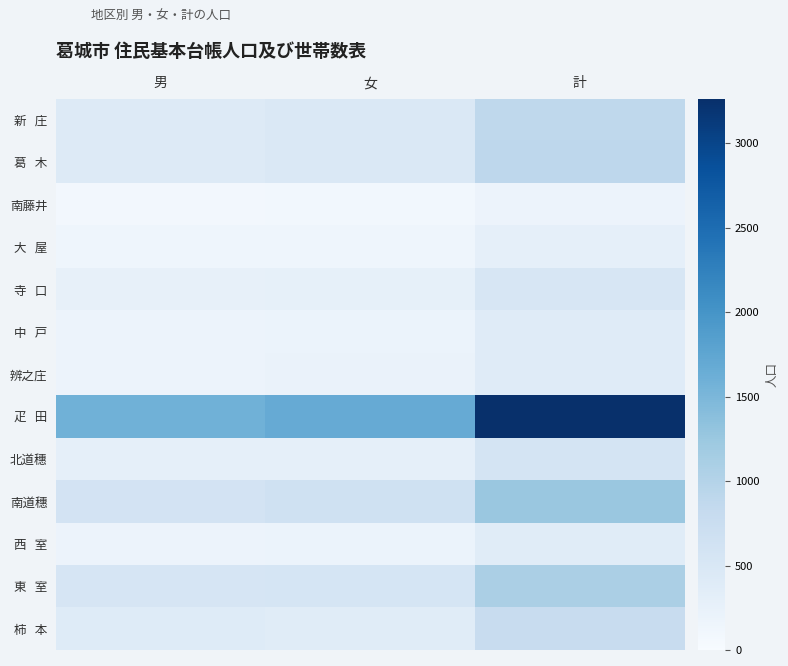

Rank the series at 女 from lowest to highest value.

南藤井, 大 屋, 西 室, 中 戸, 辨之庄, 寺 口, 北道穗, 柿 本, 葛 木, 新 庄, 東 室, 南道穗, 疋 田